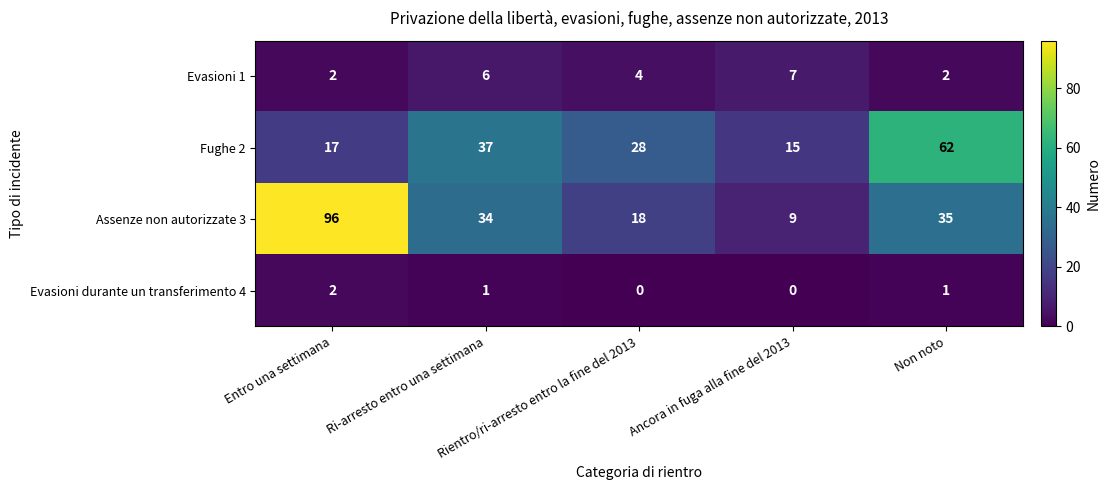

What is the difference between the second highest and minimum values in the Evasioni 1 series?

4